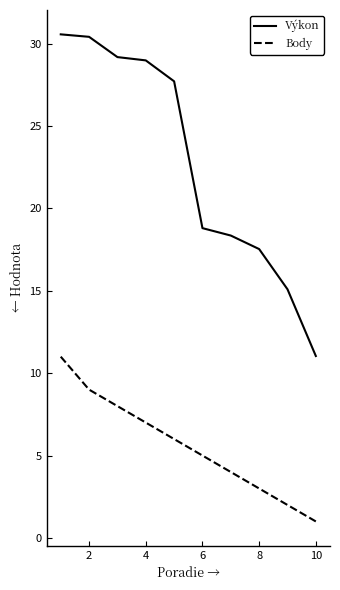

True or false: Body and Výkon intersect in this chart.

False